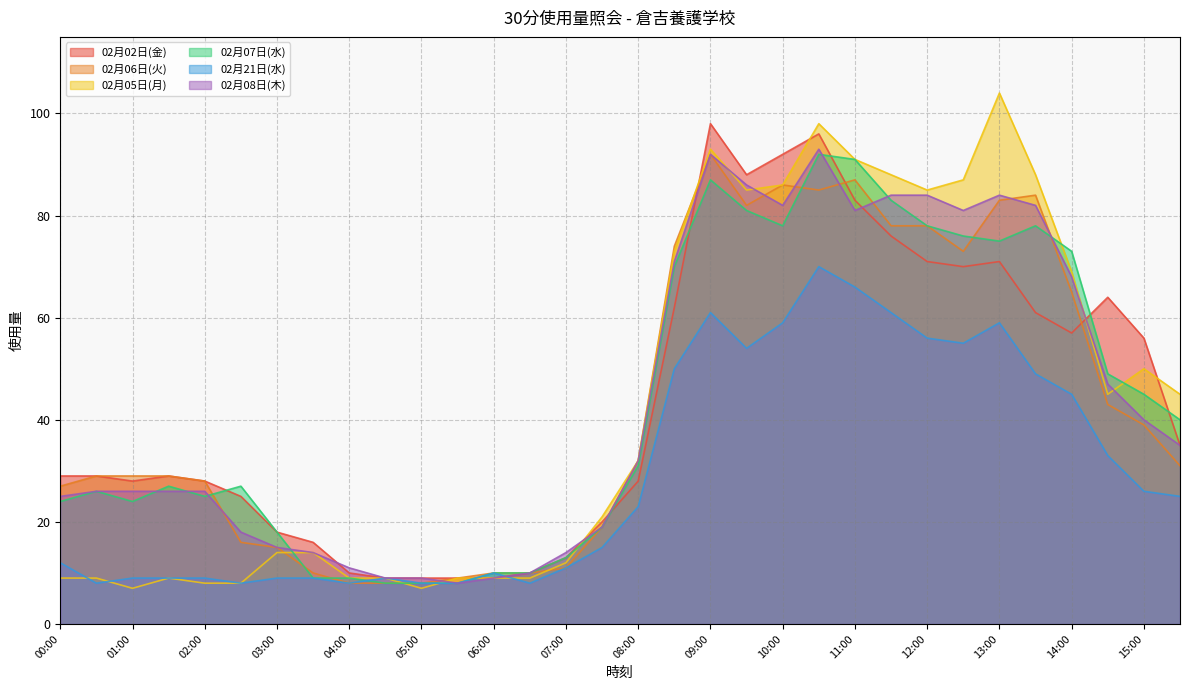

What is the sum of the 02月05日(月) values at 11:00 and 15:00?

141